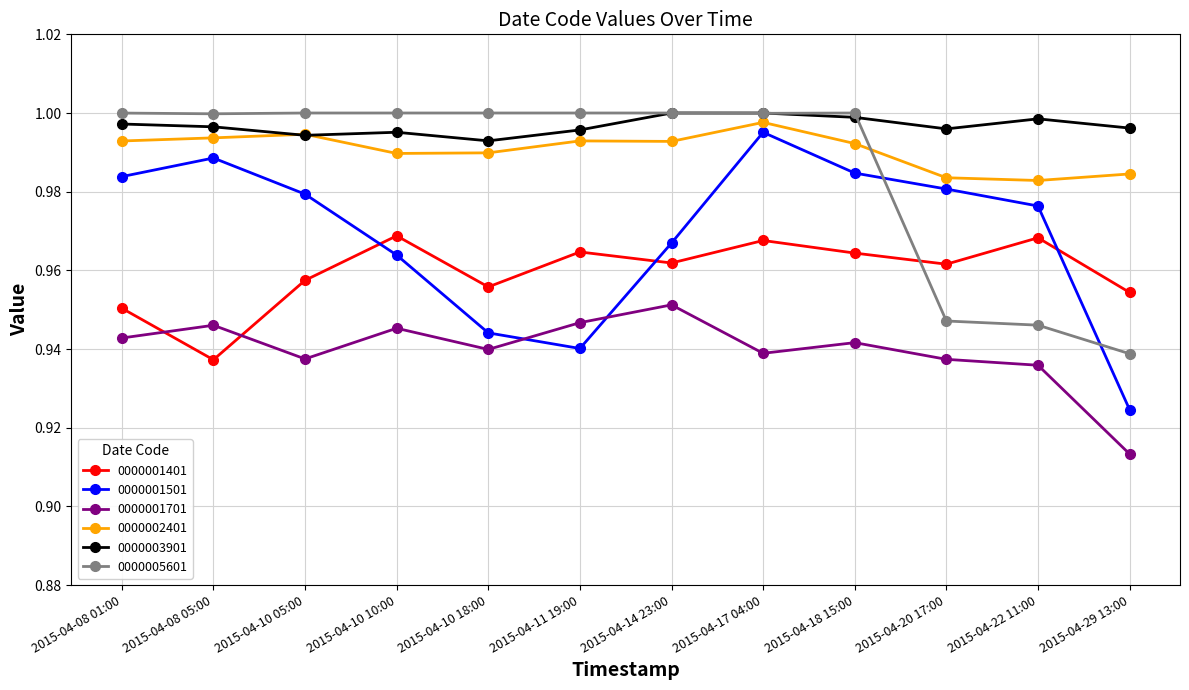

What is the label of the 1st point from the right?

2015-04-29 13:00